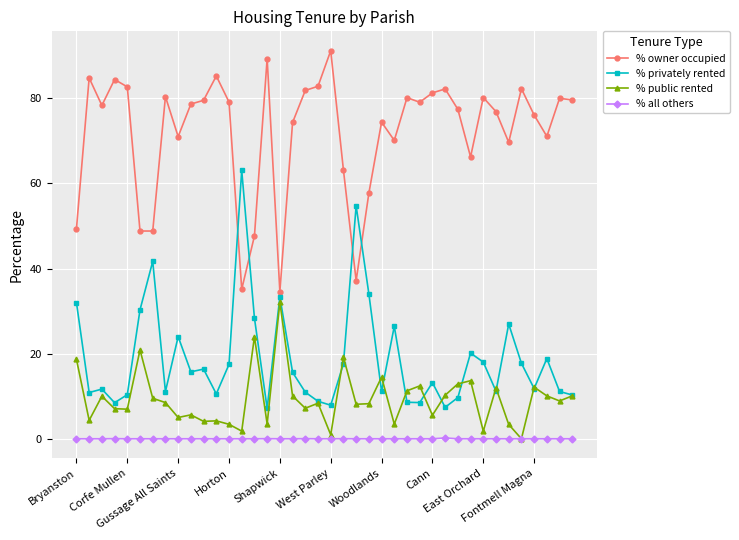

What is the value of the % owner occupied point at the 24th from the left?

57.7